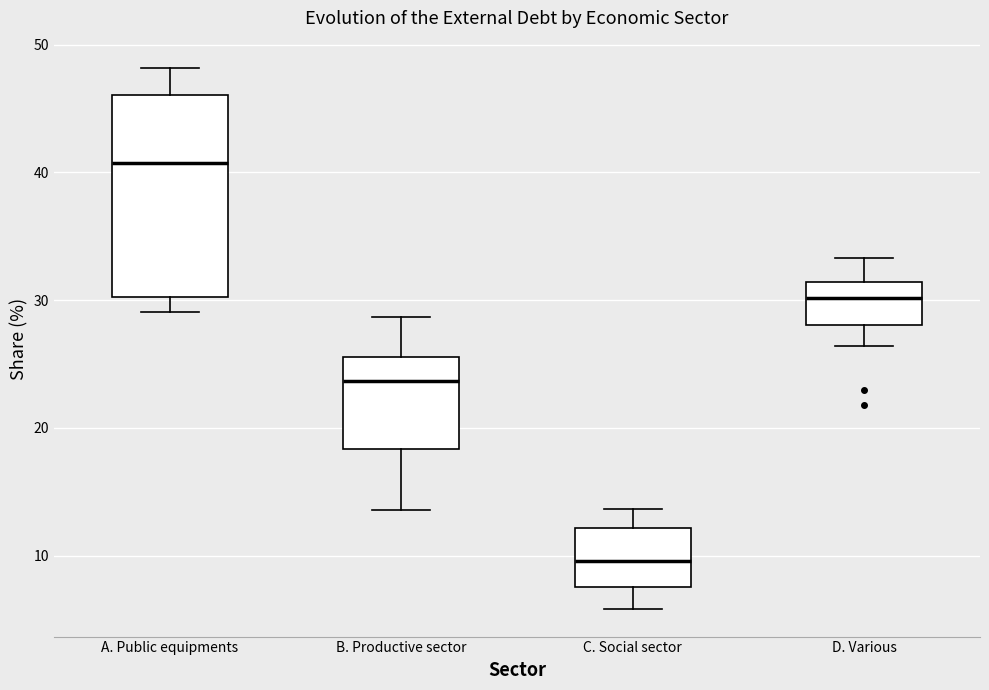

Which box is the tallest, from its lower edge to its upper edge?

A. Public equipments